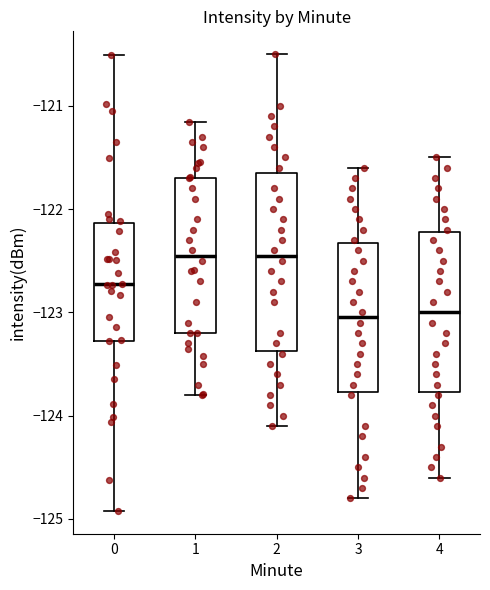

Reading left to right, transcribe this box plot: for each box, give where its median line is, the range the box spans, and where its two whiskers end, as read against the y-axis. The values are not printed on the chart, so give them approximately, as read against the axis.

0: median -122.7, box -123.3 to -122.1, whiskers -124.9 to -120.5
1: median -122.4, box -123.2 to -121.7, whiskers -123.8 to -121.2
2: median -122.4, box -123.4 to -121.6, whiskers -124.1 to -120.5
3: median -123.0, box -123.8 to -122.3, whiskers -124.8 to -121.6
4: median -123.0, box -123.8 to -122.2, whiskers -124.6 to -121.5